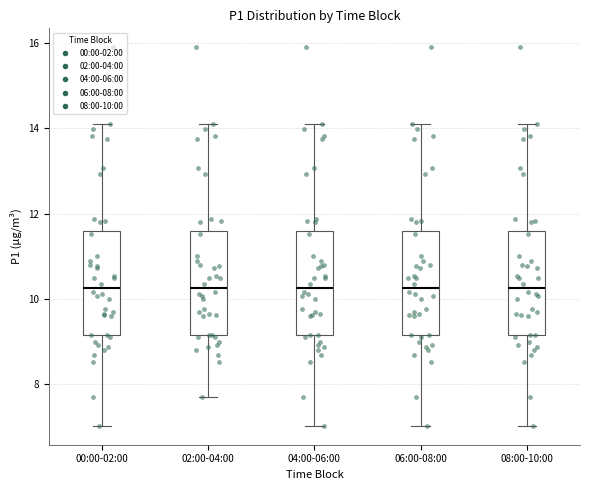

Reading left to right, transcribe this box plot: for each box, give where its median line is, the range the box spans, and where its two whiskers end, as read against the y-axis. The values are not printed on the chart, so give them approximately, as read against the axis.

00:00-02:00: median 10.2, box 9.2 to 11.6, whiskers 7.0 to 14.2
02:00-04:00: median 10.2, box 9.2 to 11.6, whiskers 7.8 to 14.2
04:00-06:00: median 10.2, box 9.2 to 11.6, whiskers 7.0 to 14.2
06:00-08:00: median 10.2, box 9.2 to 11.6, whiskers 7.0 to 14.2
08:00-10:00: median 10.2, box 9.2 to 11.6, whiskers 7.0 to 14.2